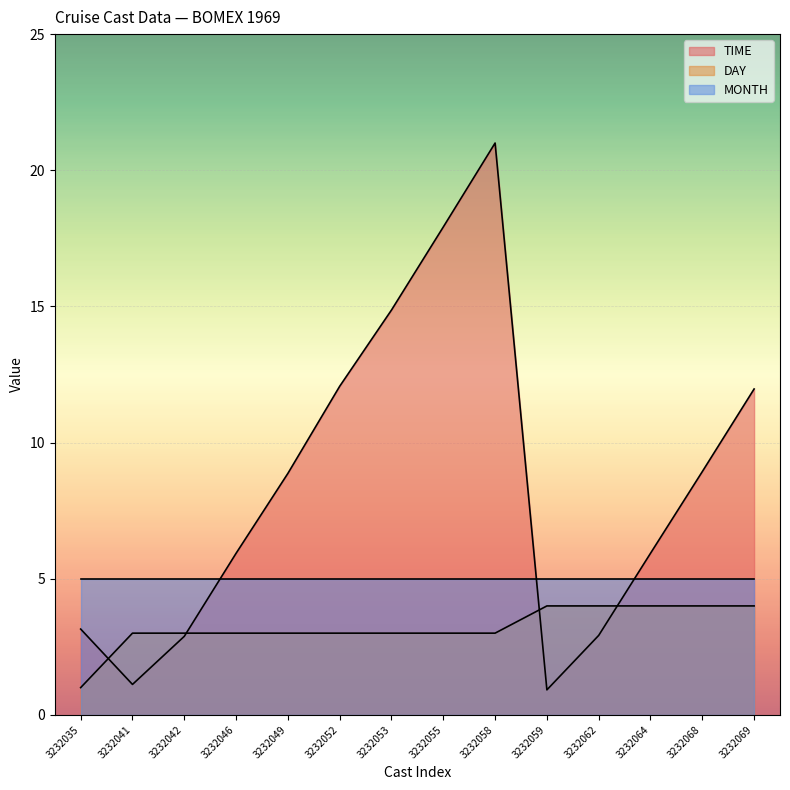

Which series changed the most between 3232052 and 3232064?

TIME